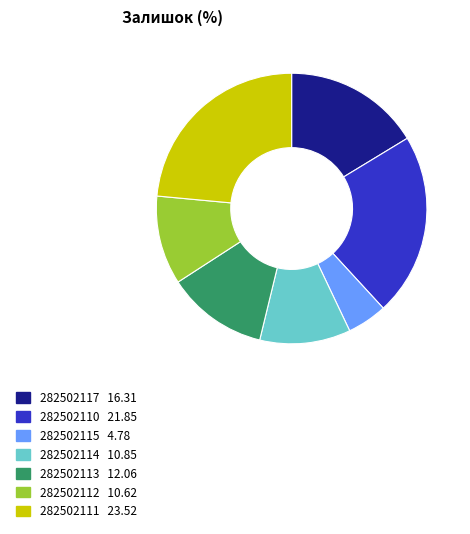

Approximately how many times larger is the value at 282502117 compared to 282502111?

0.7